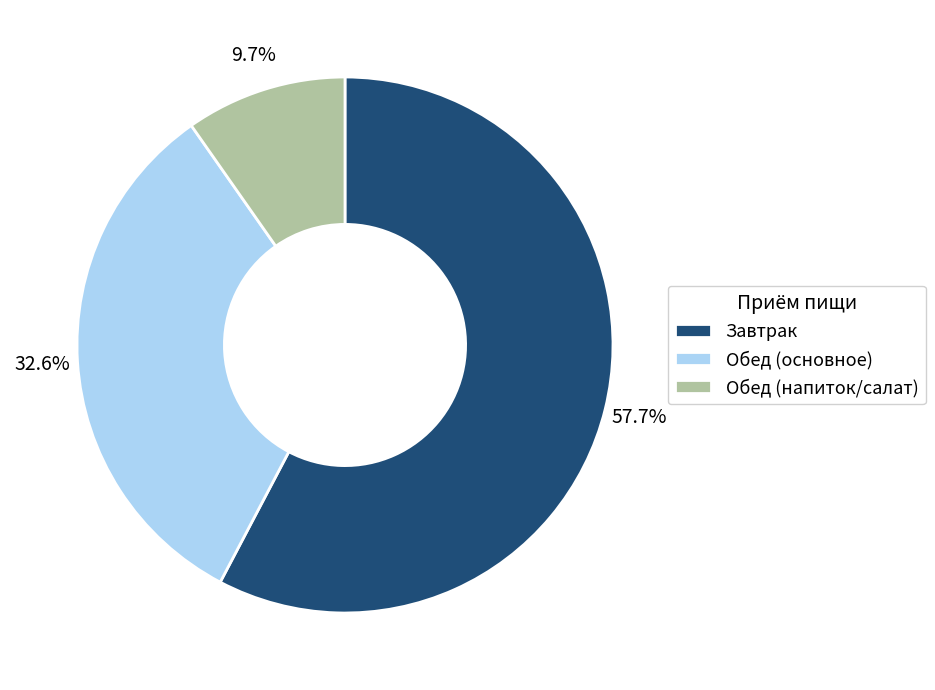

Does Обед (основное) account for over 50% of the chart?

No